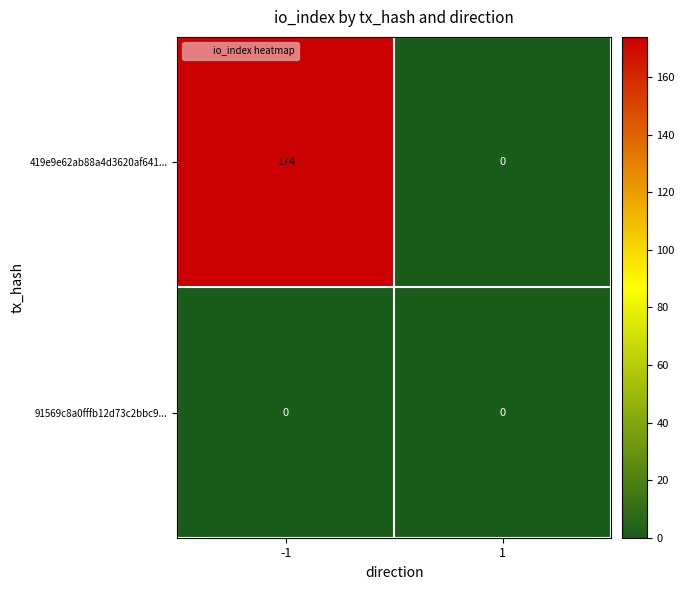

True or false: 91569c8a0fffb12d73c2bbc9... has a value of 0 at 1.

True